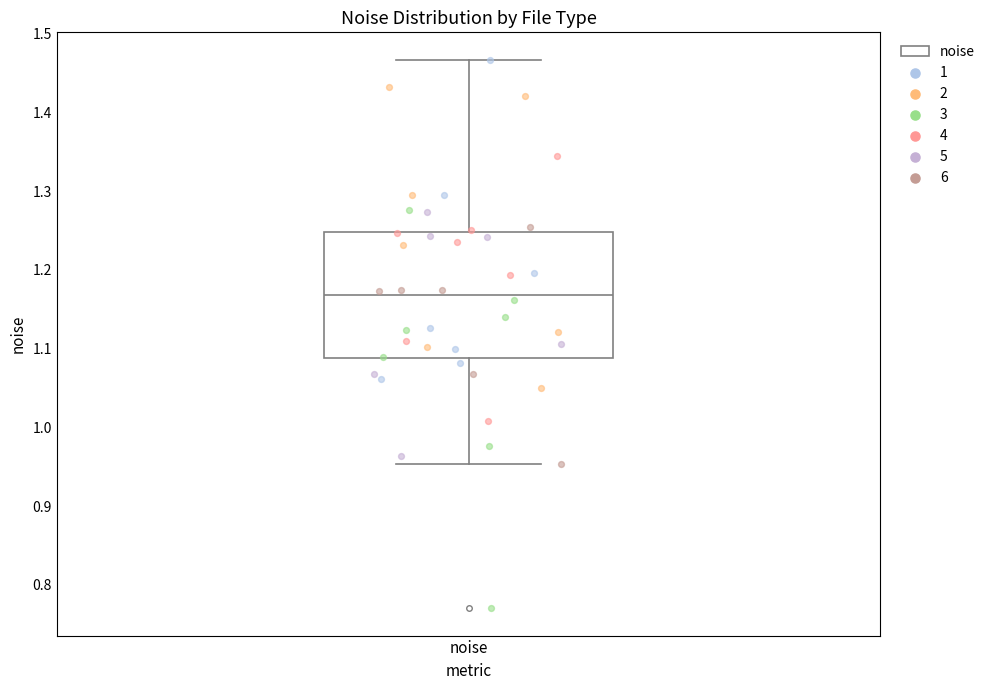

Where does the lower whisker of the box for noise end on the y-axis? The values are not printed on the chart, so give them approximately, as read against the axis.

0.95